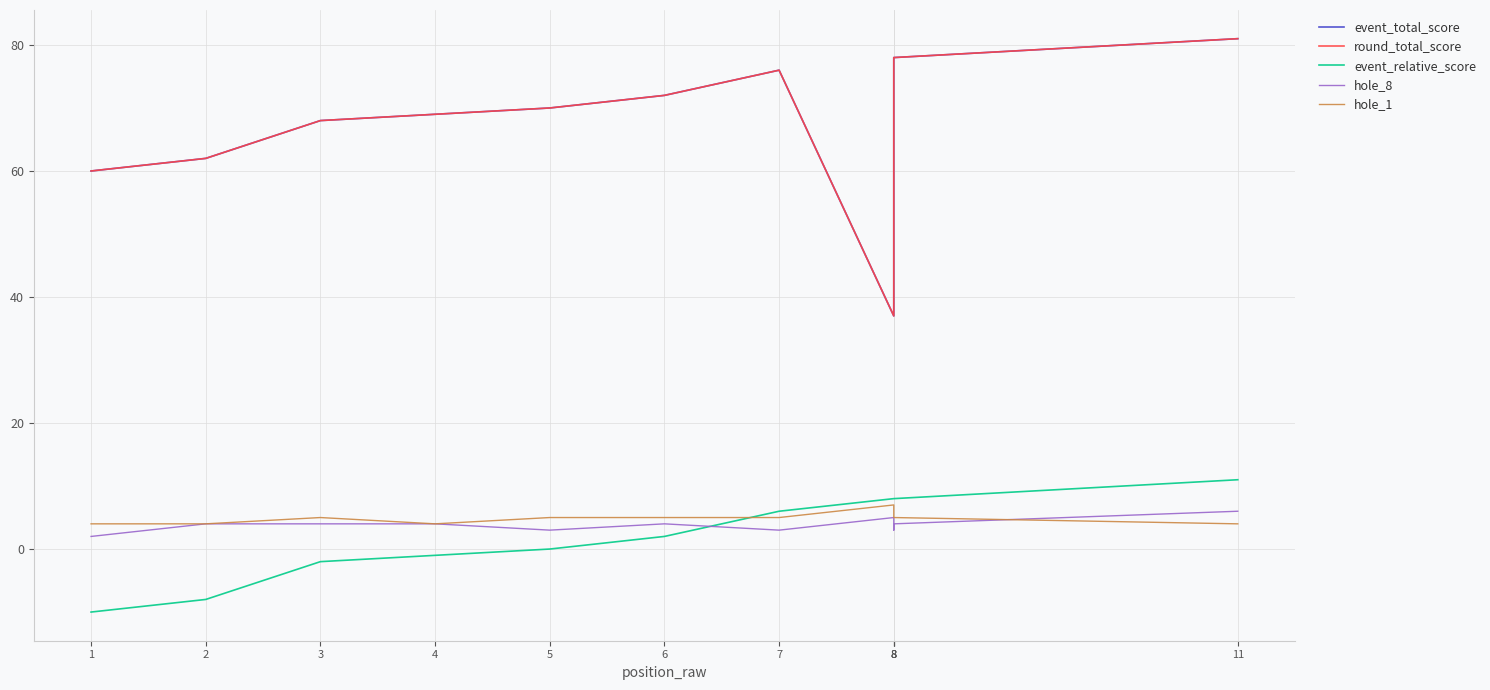

What is the greatest value displayed?

81